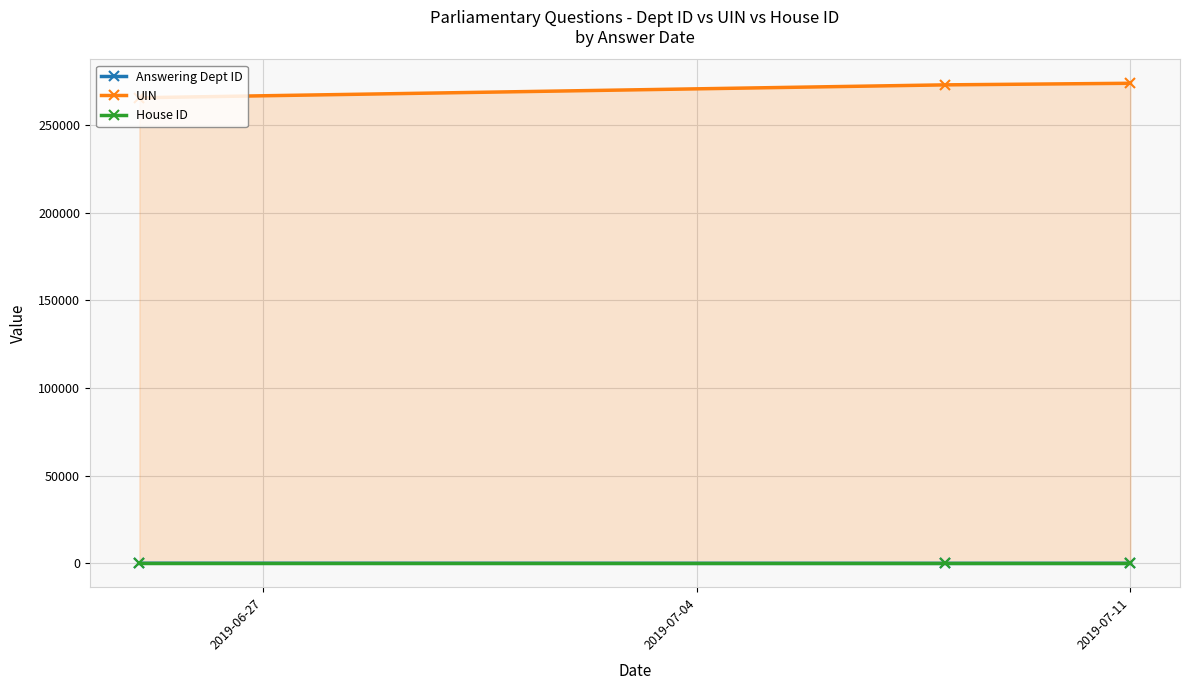

At how many categories does at least one series exceed 258597?

3